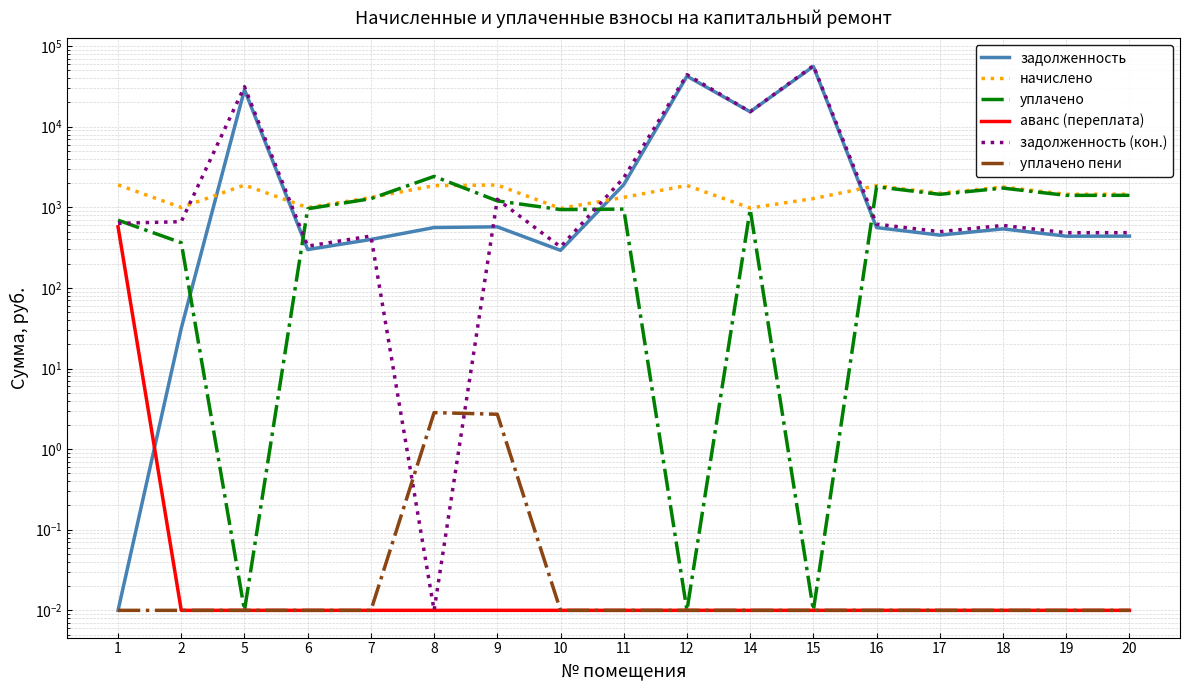

What is the spread (max minus min) of values at 9?

1892.0